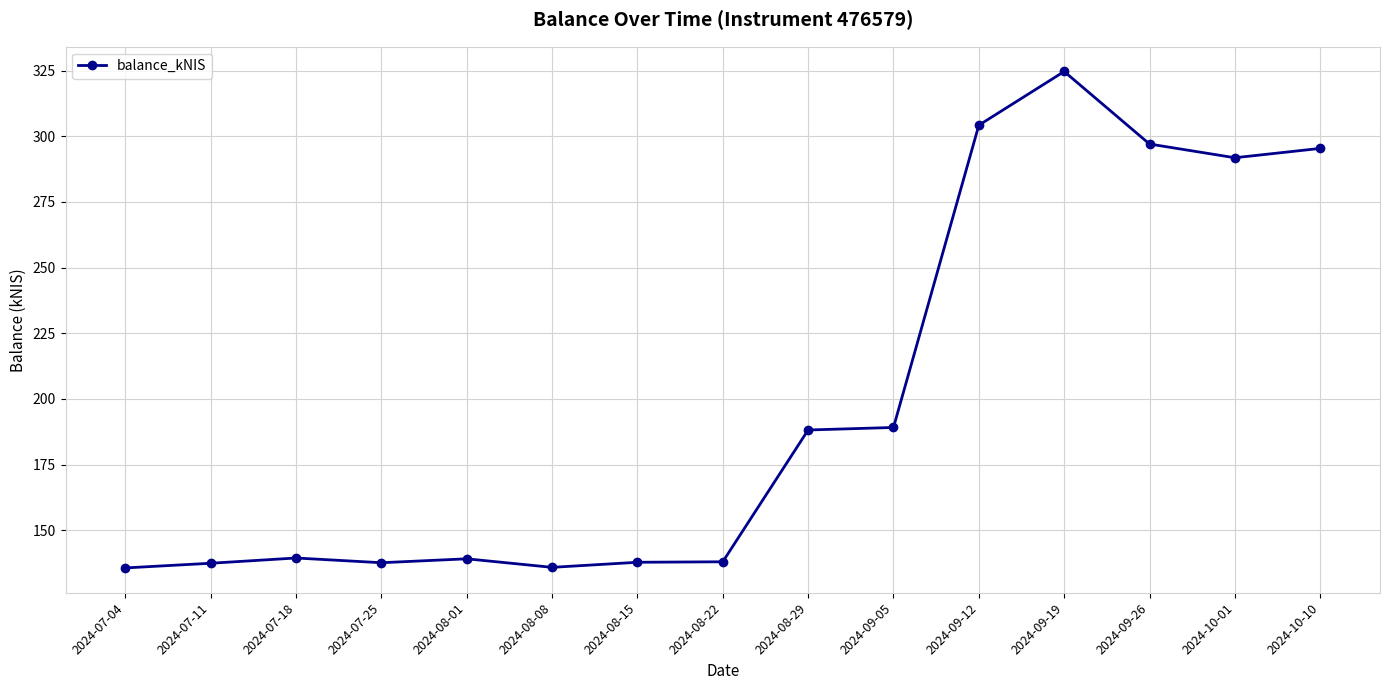

At which label is the value closest to 230?

2024-09-05